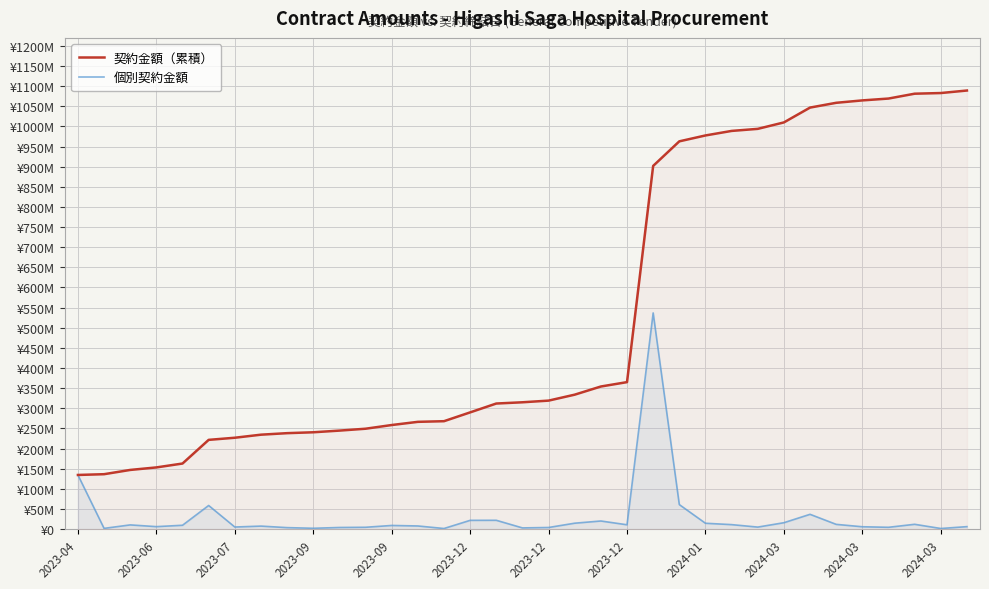

True or false: 個別契約金額 has a value of 8332408 at 2023-07.

False